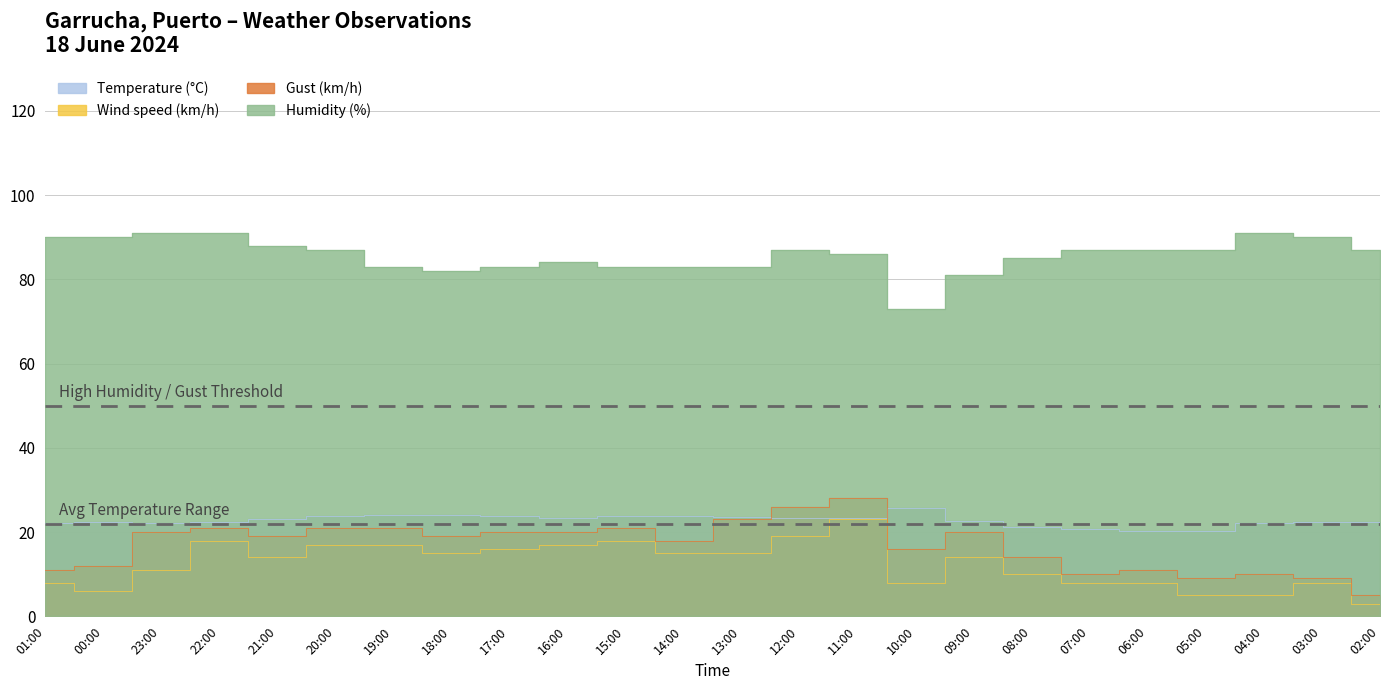

What is the label of the 18th point from the left?

08:00